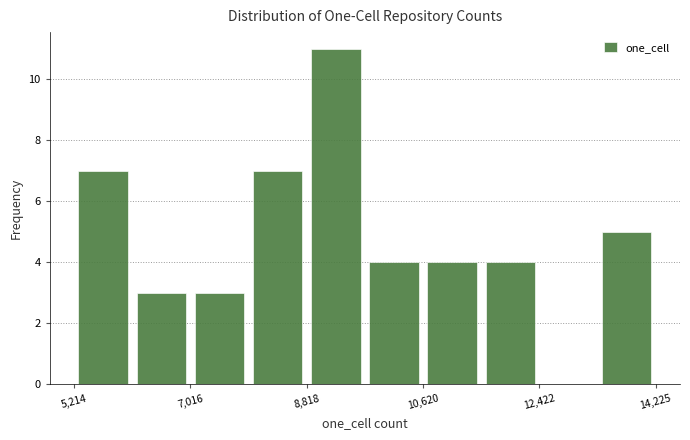

Reading left to right, list every bar in this chart as the range it spans on the x-axis followed by its height. Neither the bar edges nor the heights are printed on the chart, so give them approximately, as read against the axes.

5200 to 6200: 7
6200 to 7000: 3
7000 to 8000: 3
8000 to 8800: 7
8800 to 9800: 11
9800 to 10600: 4
10600 to 11600: 4
11600 to 12400: 4
12400 to 13400: 0
13400 to 14200: 5